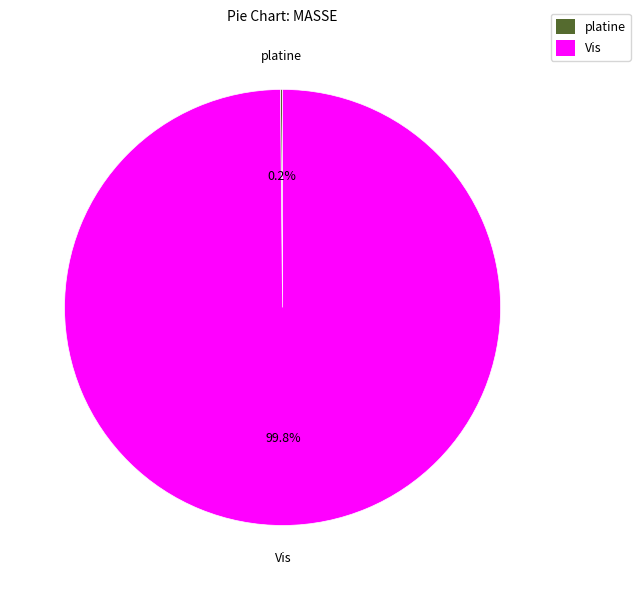

Which category has the biggest portion of the pie?

Vis